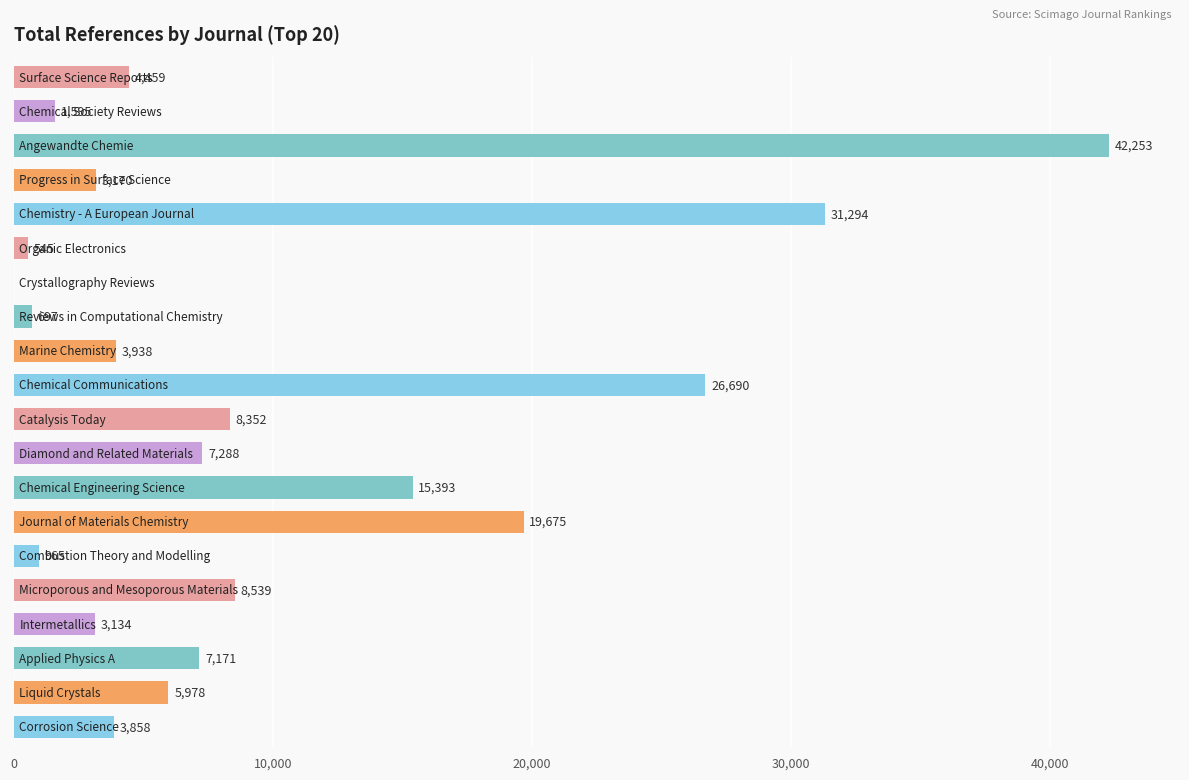

What is the greatest value displayed?

42253